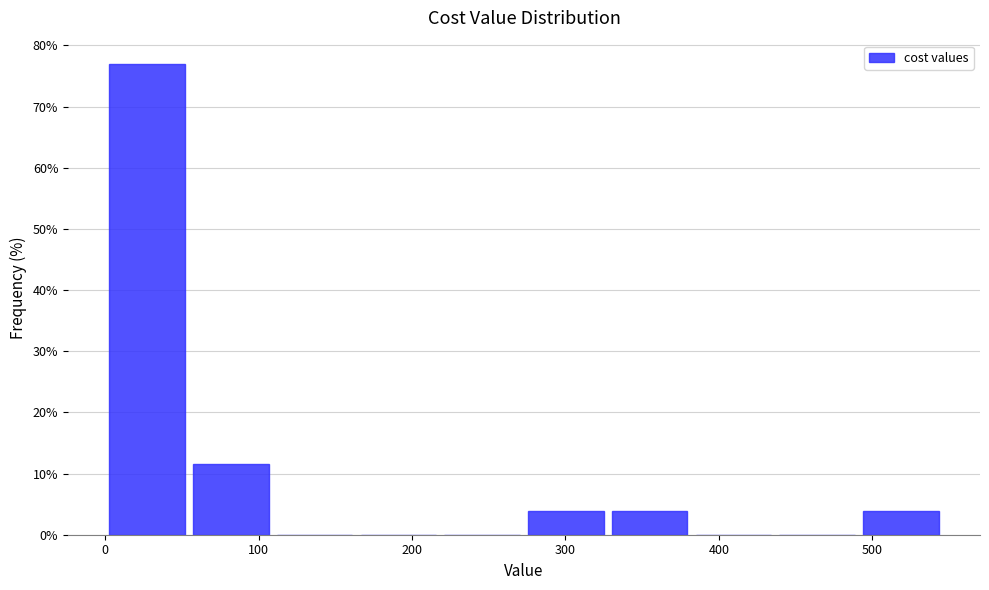

What is the height of the bar covering 270 to 330 on the x-axis? Neither the bar edges nor the heights are printed on the chart, so give them approximately, as read against the axes.

4